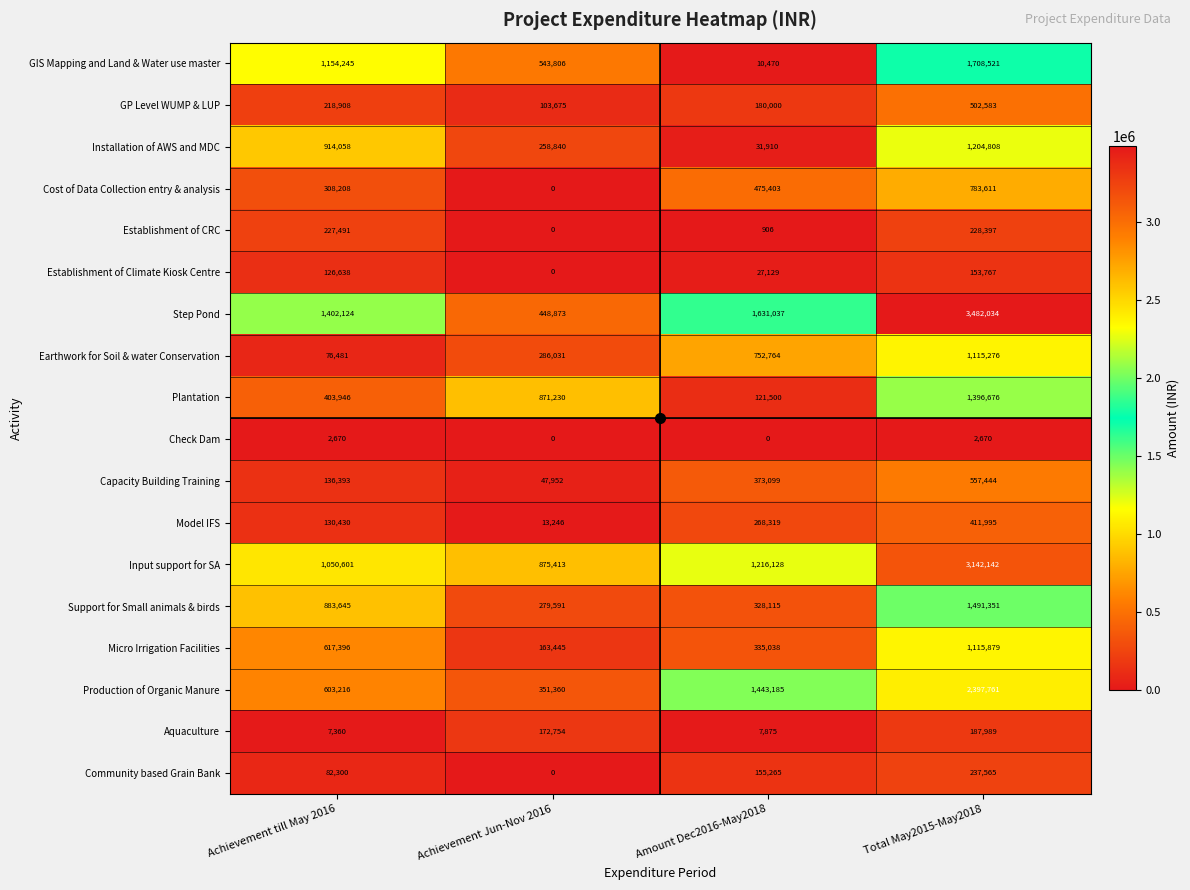

At how many categories does at least one series exceed 2952804?

1